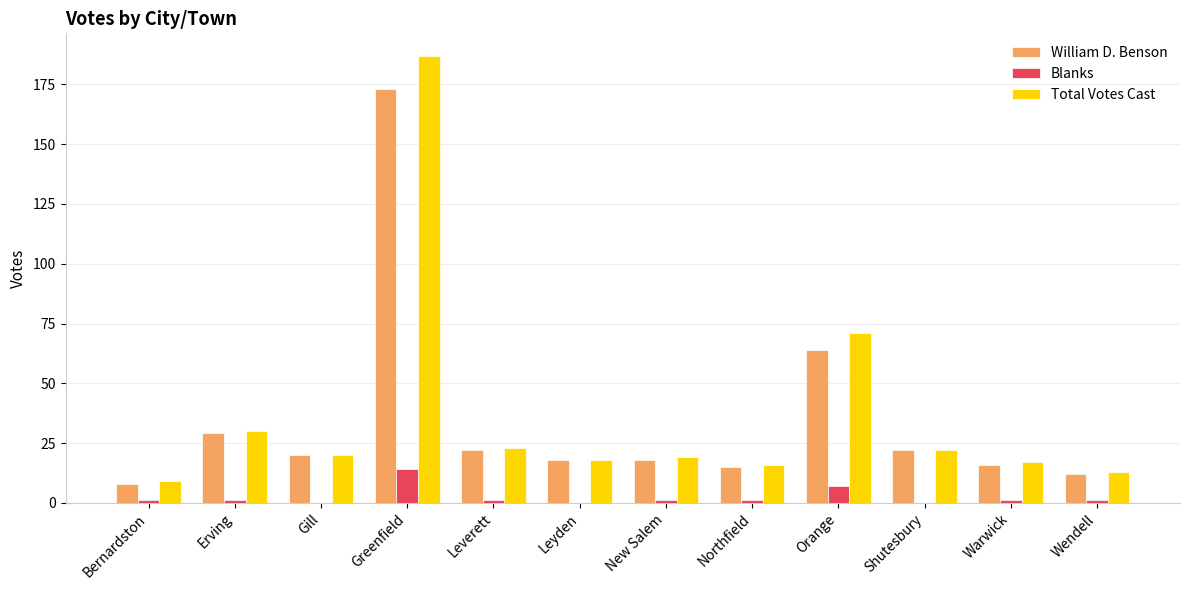

Which category has the highest value in the Blanks series?

Greenfield